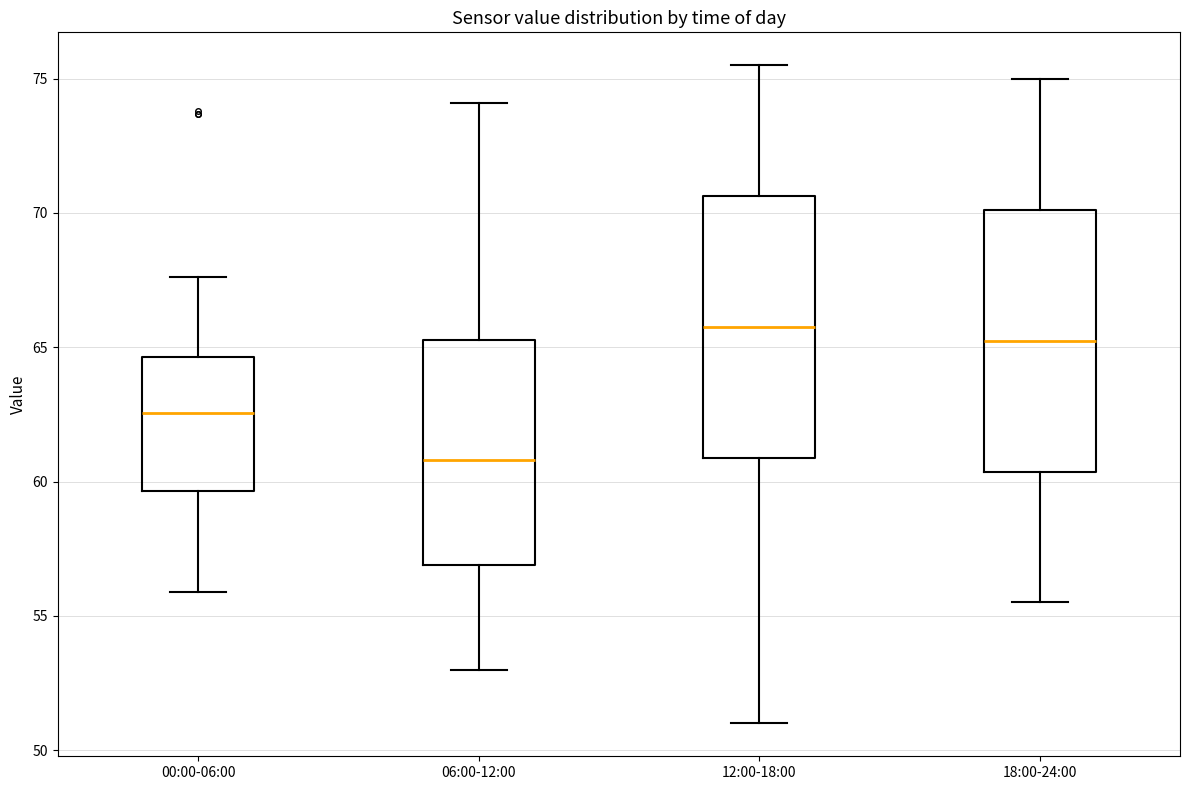

Which box's median line is the lowest?

06:00-12:00